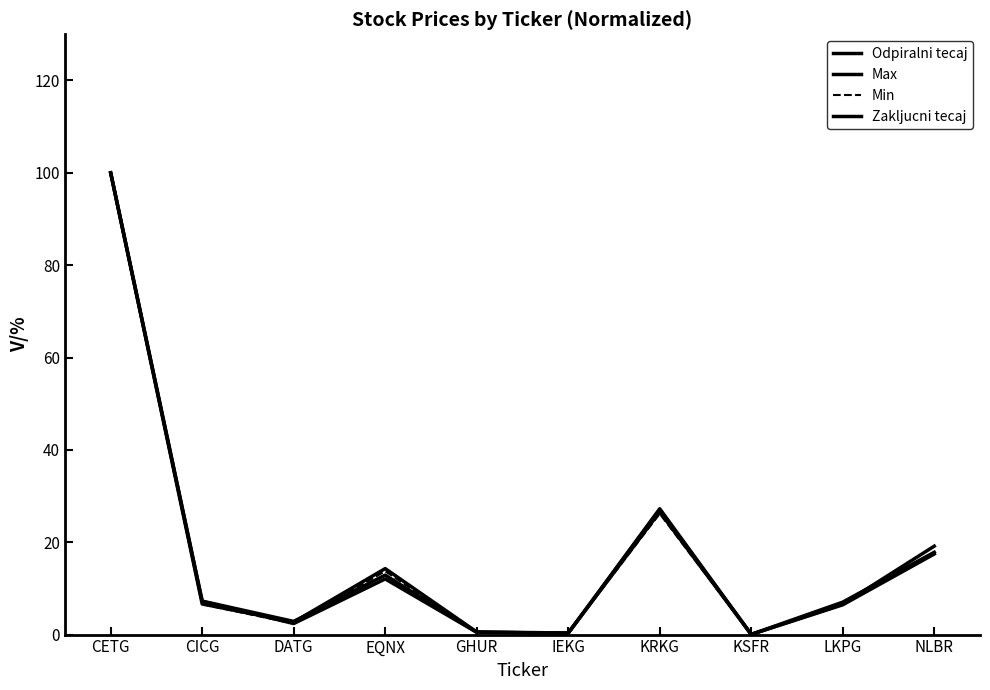

What is the sum of the Min values at DATG and CETG?

102.4